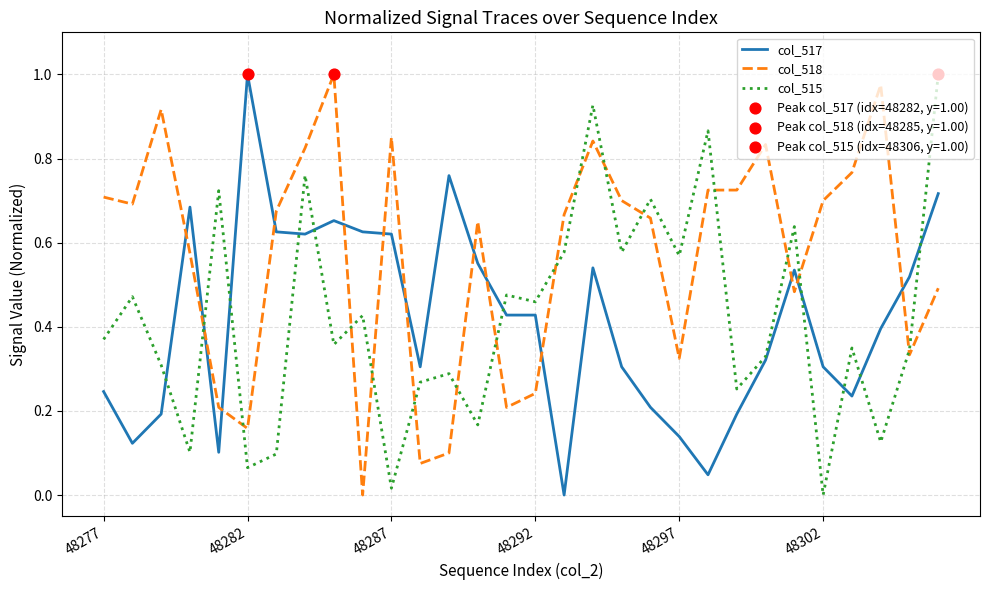

Which series has the largest total across all categories?

col_518